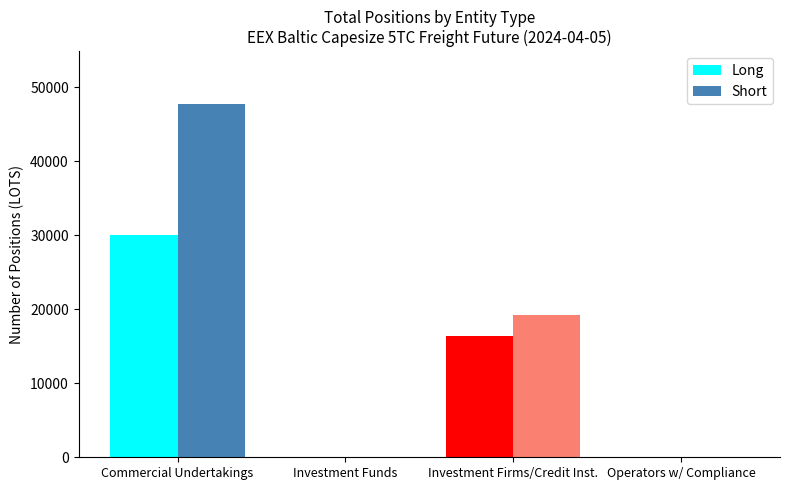

Which category has the highest value across all series?

Commercial Undertakings